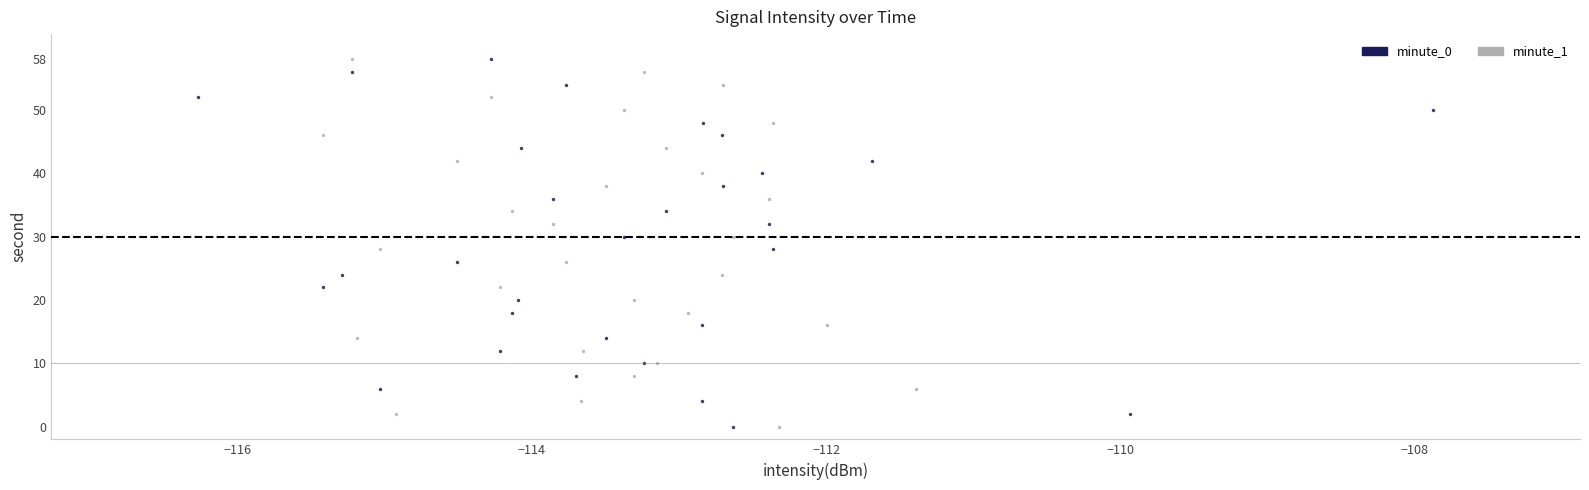

What are all the series names shown in the legend?

minute_0, minute_1